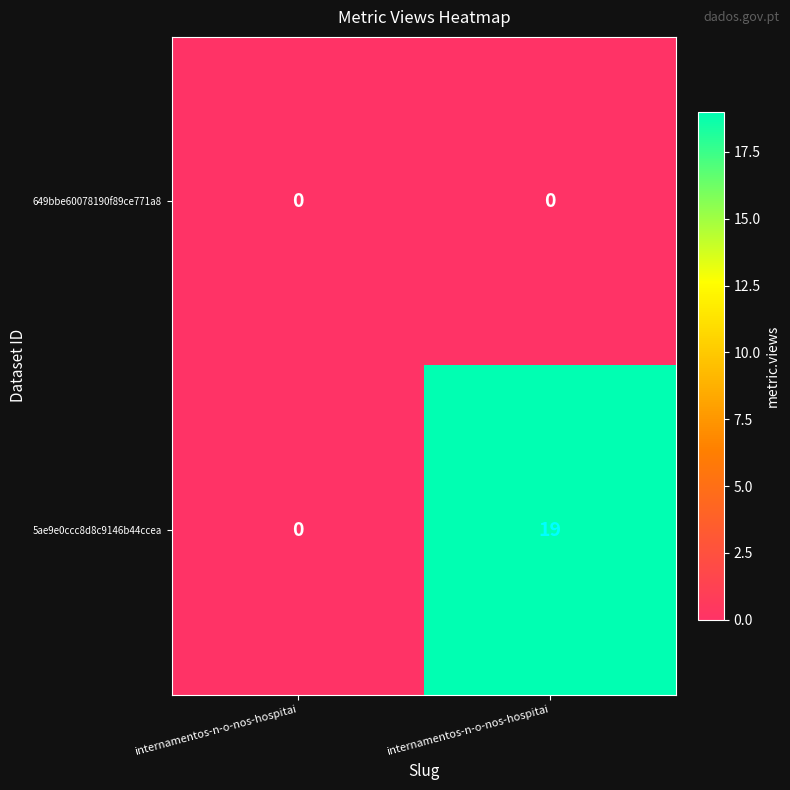

At how many categories does at least one series exceed 5?

1